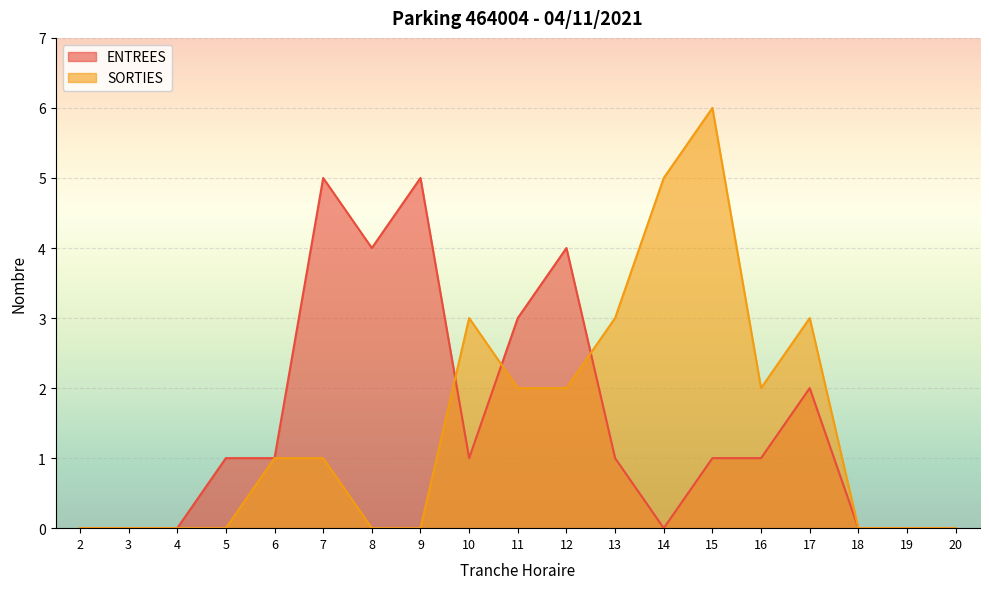

Reading left to right, extract all data points from this chart.

ENTREES: 0	0	0	1	1	5	4	5	1	3	4	1	0	1	1	2	0	0	0
SORTIES: 0	0	0	0	1	1	0	0	3	2	2	3	5	6	2	3	0	0	0